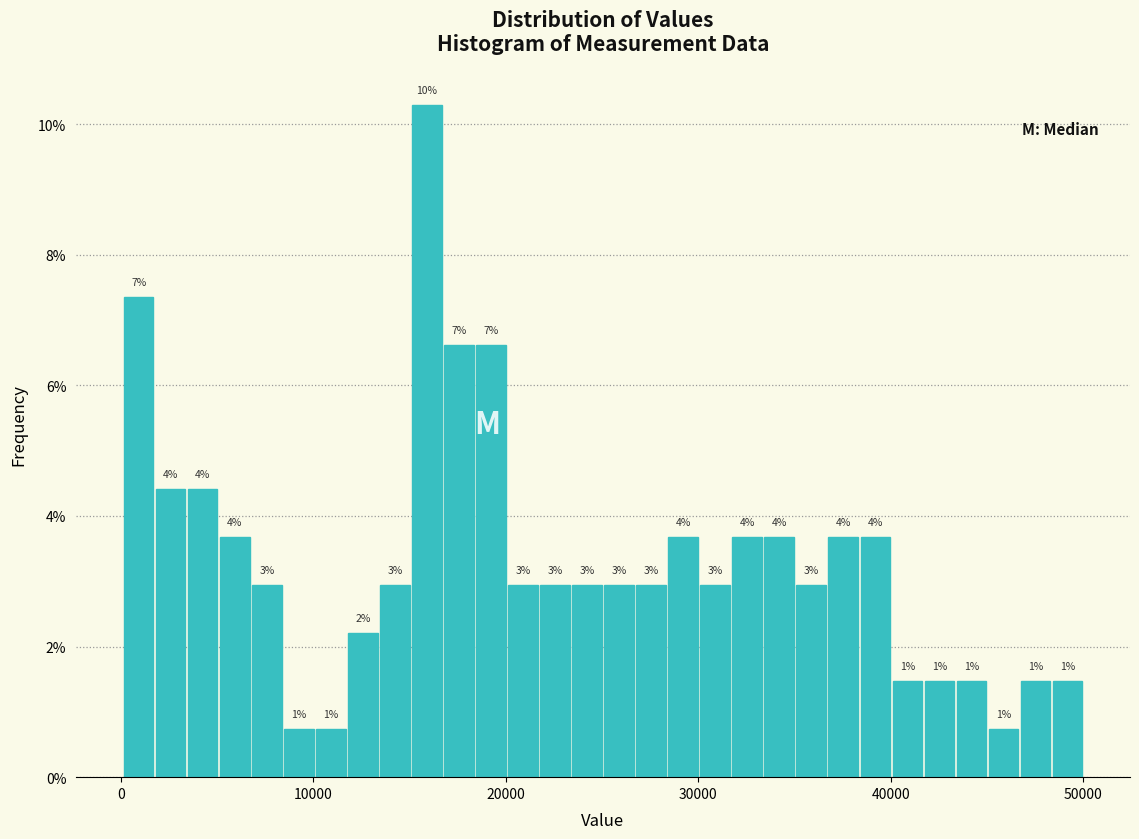

Around what value on the x-axis is the tallest bar? Give the approximate position of its centre, as read against the axis.

16000